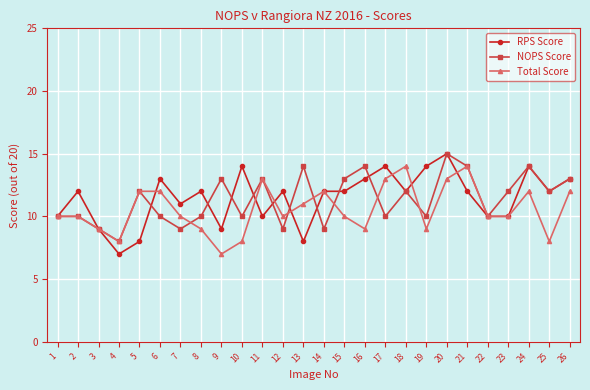

True or false: Total Score and RPS Score cross at least once.

True